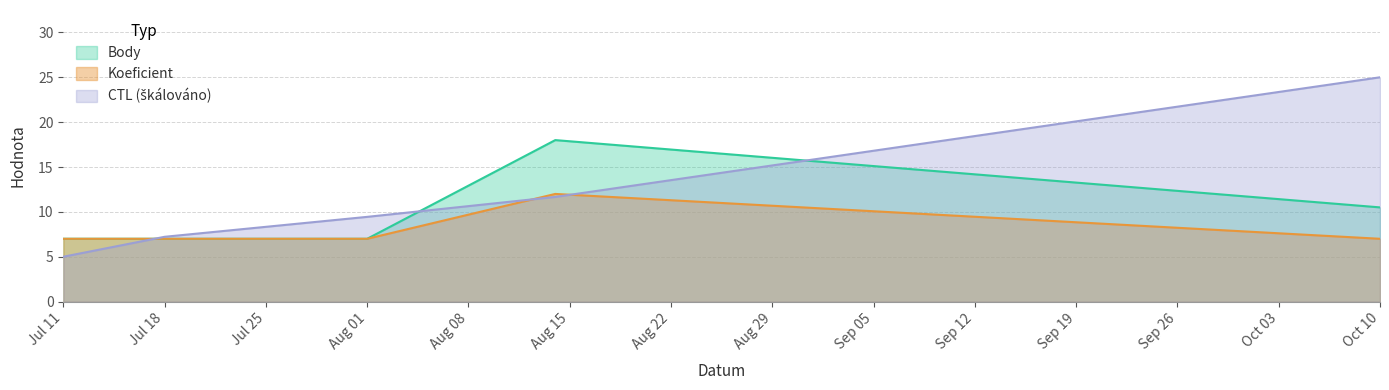

How many lines are shown in the chart?

3